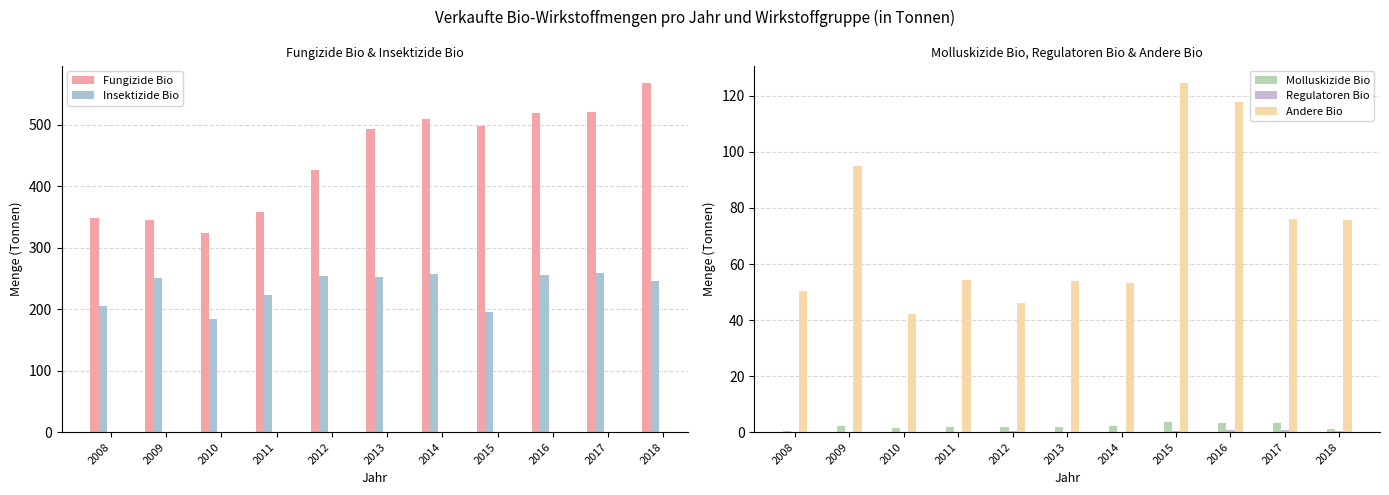

Are the bars horizontal?

No